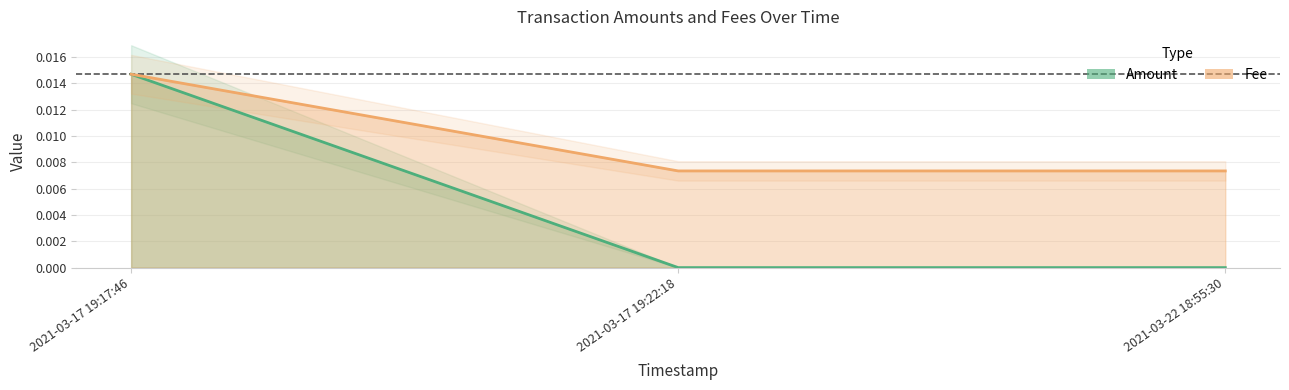

List the series in order of their peak value, lowest first.

Amount, Fee